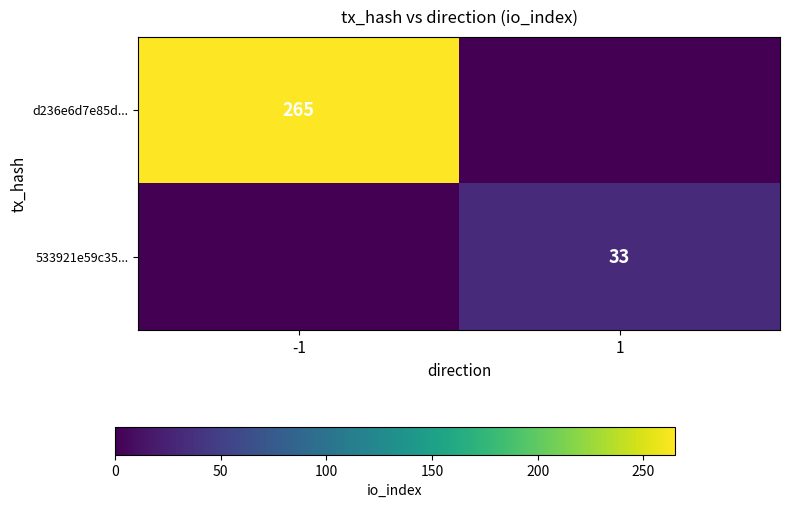

Which has a higher value, -1 or 1?

-1